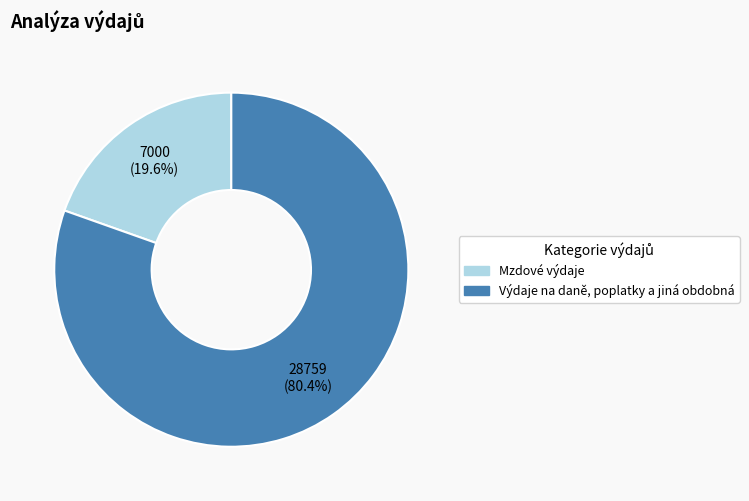

Count the number of slices in the pie.

2